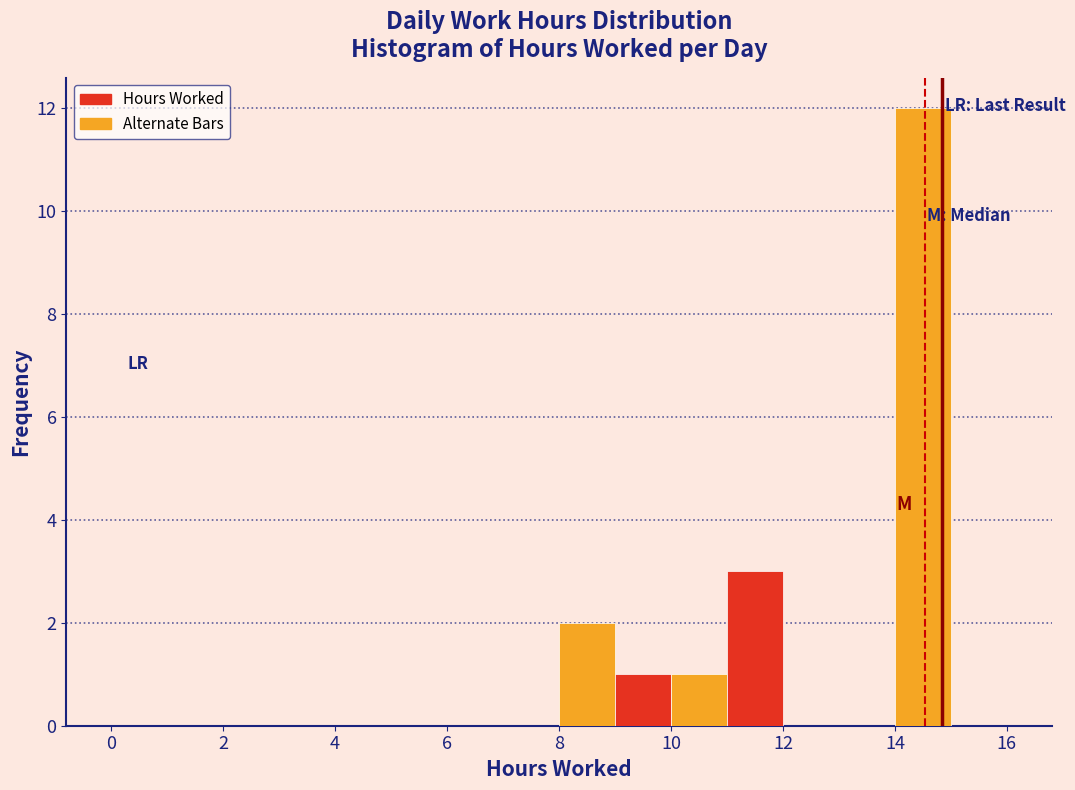

Which range on the x-axis has the tallest bar?

14 to 15